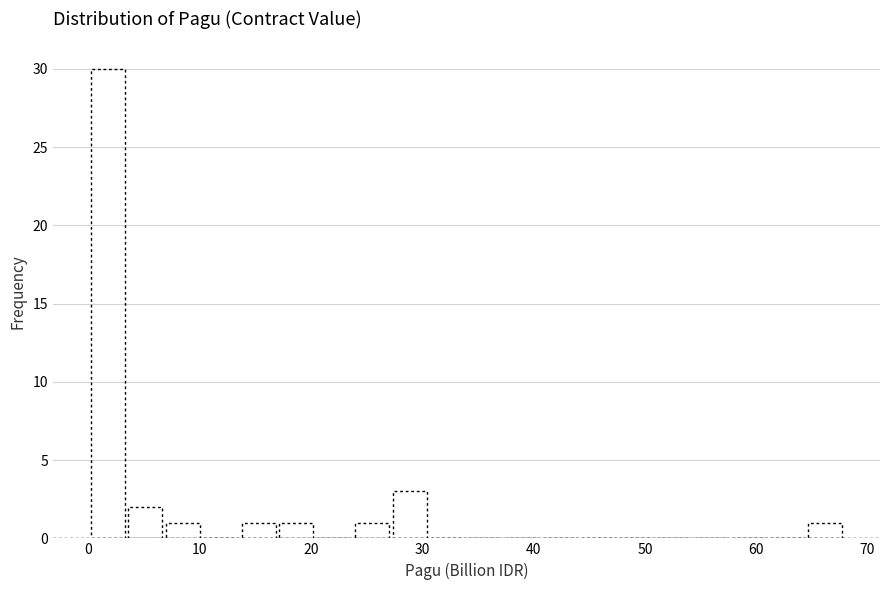

Around what value on the x-axis is the tallest bar? Give the approximate position of its centre, as read against the axis.

2